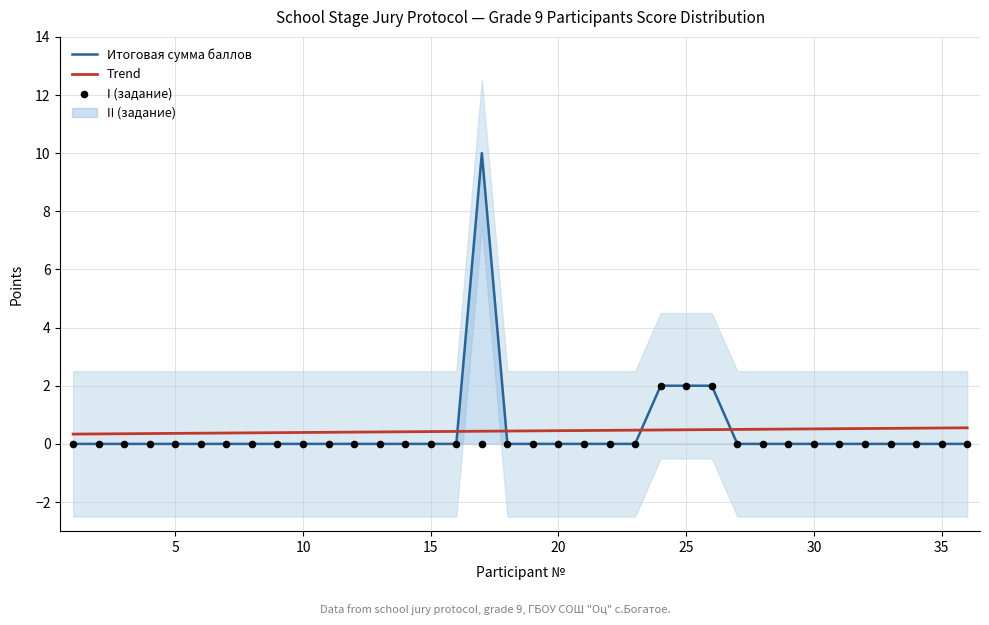

Which series has the largest total across all categories?

Итоговая сумма баллов